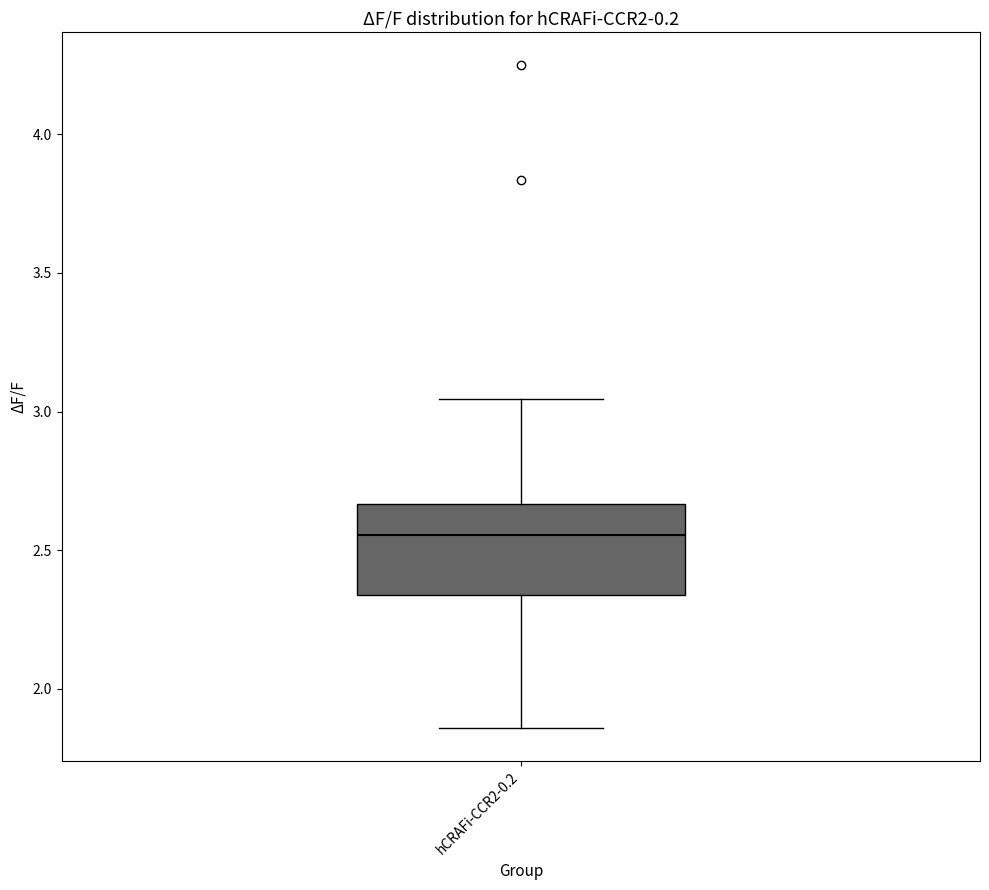

Where does the median line of the box for hCRAFi-CCR2-0.2 sit on the y-axis? The values are not printed on the chart, so give them approximately, as read against the axis.

2.55